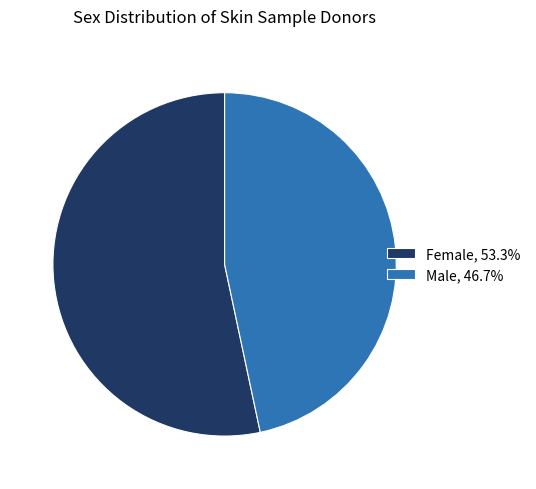

True or false: Male accounts for 47% of the total.

True